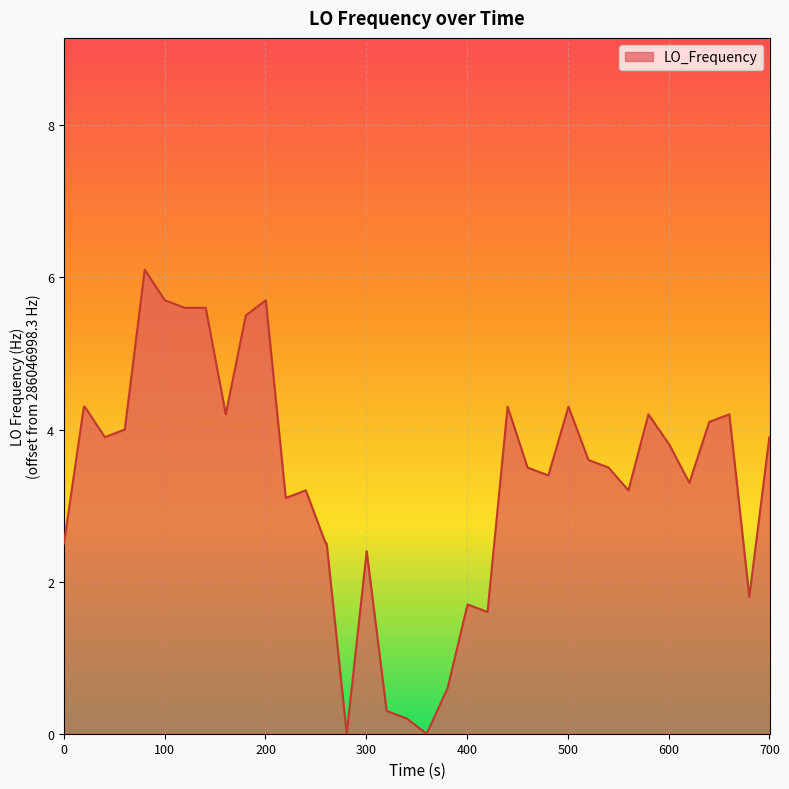

What is the maximum value shown in the chart?

6.1